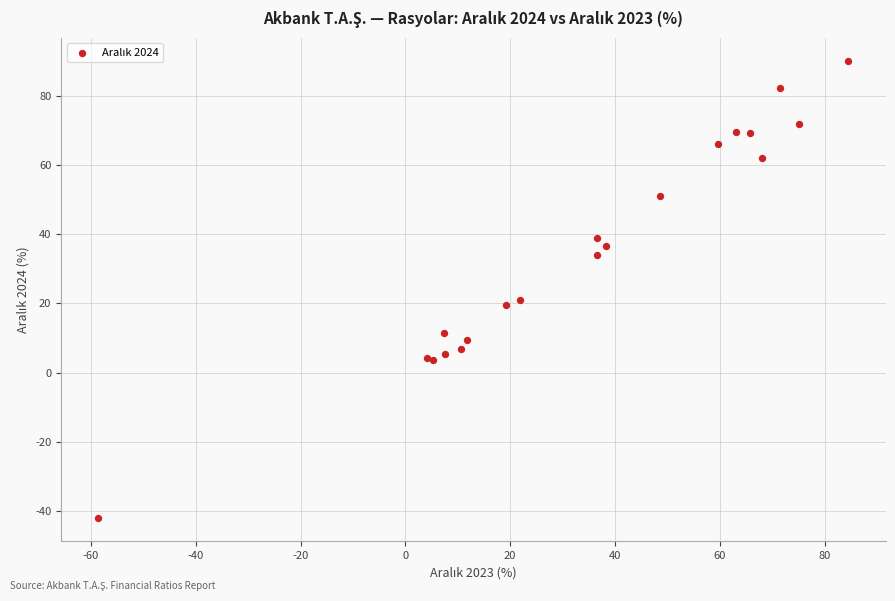

What Y value in the scatter plot is closest to 24?

21.1